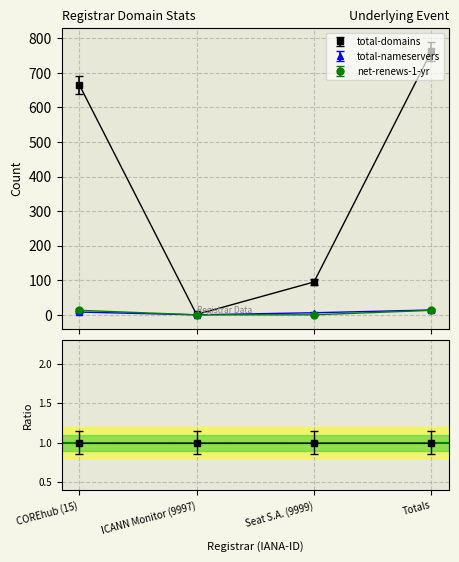

At how many categories does at least one series exceed 433?

2